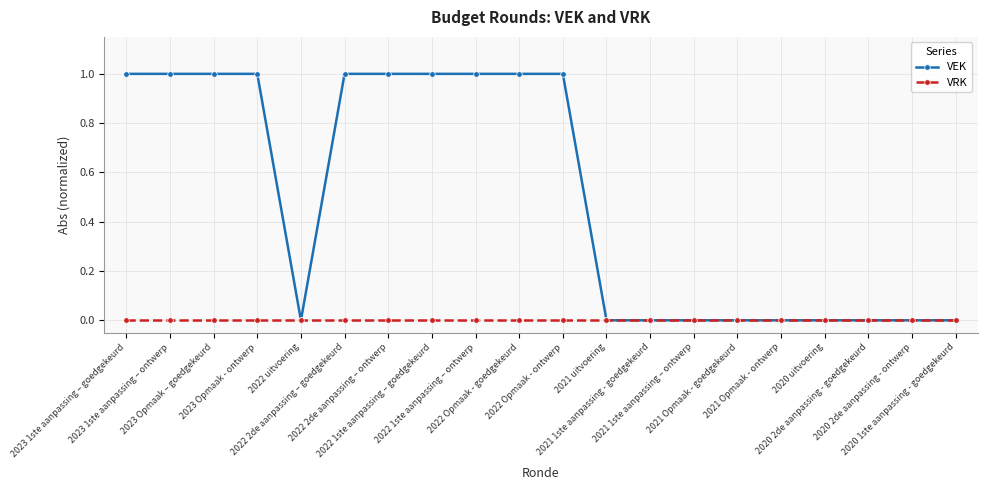

What position from the right is 2021 Opmaak - ontwerp?

5